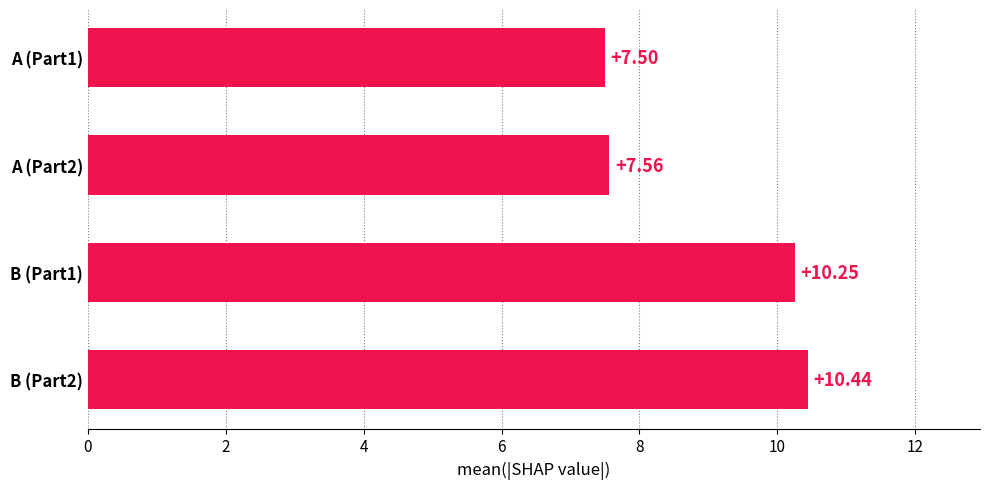

Between A (Part2) and A (Part1), which is larger?

A (Part2)